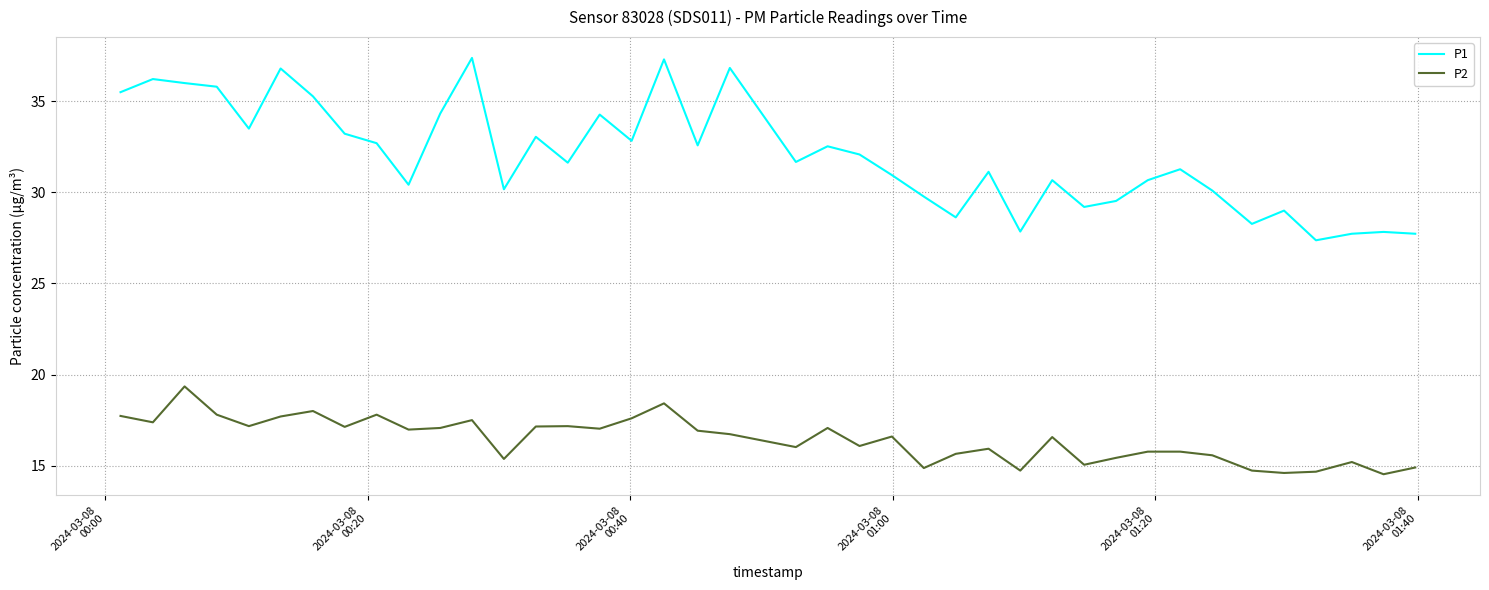

True or false: P2 and P1 cross at least once.

False